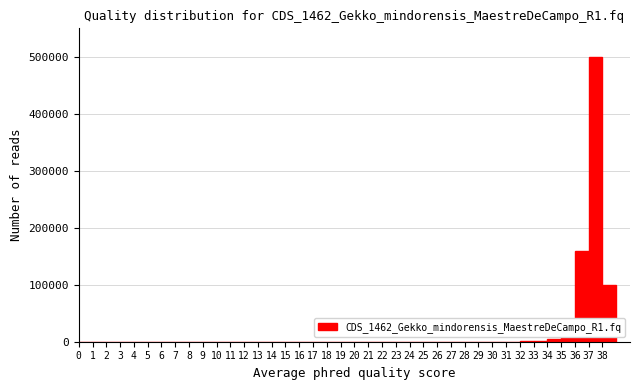

Reading left to right, list every bar in this chart as the range it spans on the x-axis followed by its height. The values are not printed on the chart, so give them approximately, as read against the axis.

0 to 1: 0
1 to 2: 0
2 to 3: 0
3 to 4: 0
4 to 5: 0
5 to 6: 0
6 to 7: 0
7 to 8: 0
8 to 9: 0
9 to 10: 0
10 to 11: 0
11 to 12: 0
12 to 13: 0
13 to 14: 0
14 to 15: 0
15 to 16: 0
16 to 17: 0
17 to 18: 0
18 to 19: 0
19 to 20: 0
20 to 21: 0
21 to 22: 0
22 to 23: 0
23 to 24: 0
24 to 25: 0
25 to 26: 0
26 to 27: 0
27 to 28: 0
28 to 29: 0
29 to 30: 0
30 to 31: 0
31 to 32: 0
32 to 33: under 10000
33 to 34: under 10000
34 to 35: under 10000
35 to 36: 20000
36 to 37: 160000
37 to 38: 500000
38 to 39: 100000